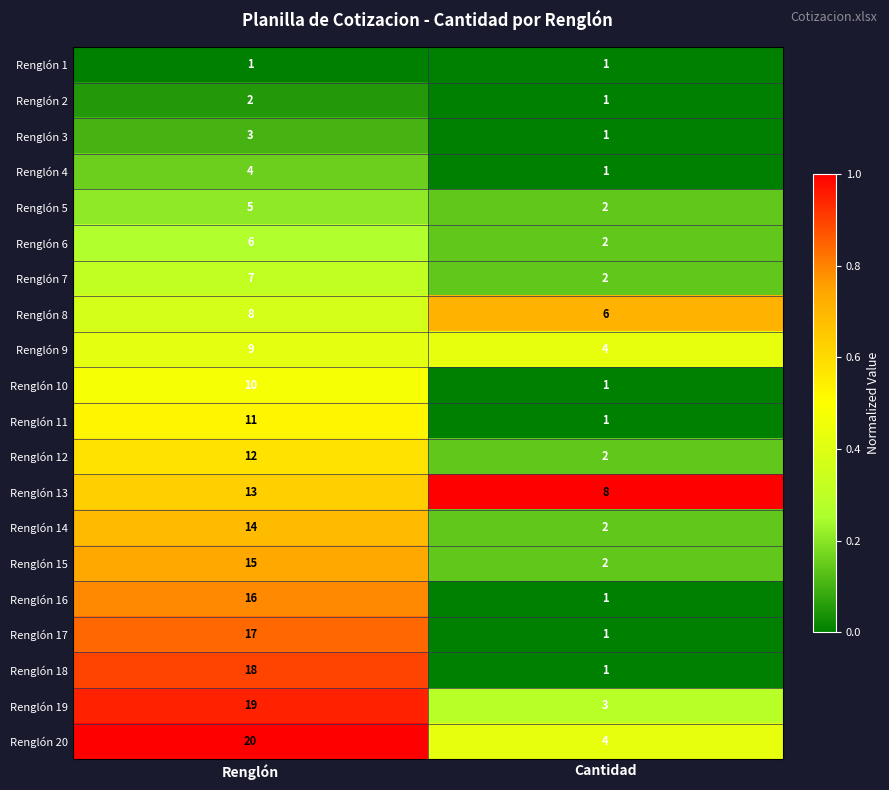

Is it true that Renglón 3 equals 0 at Cantidad?

False